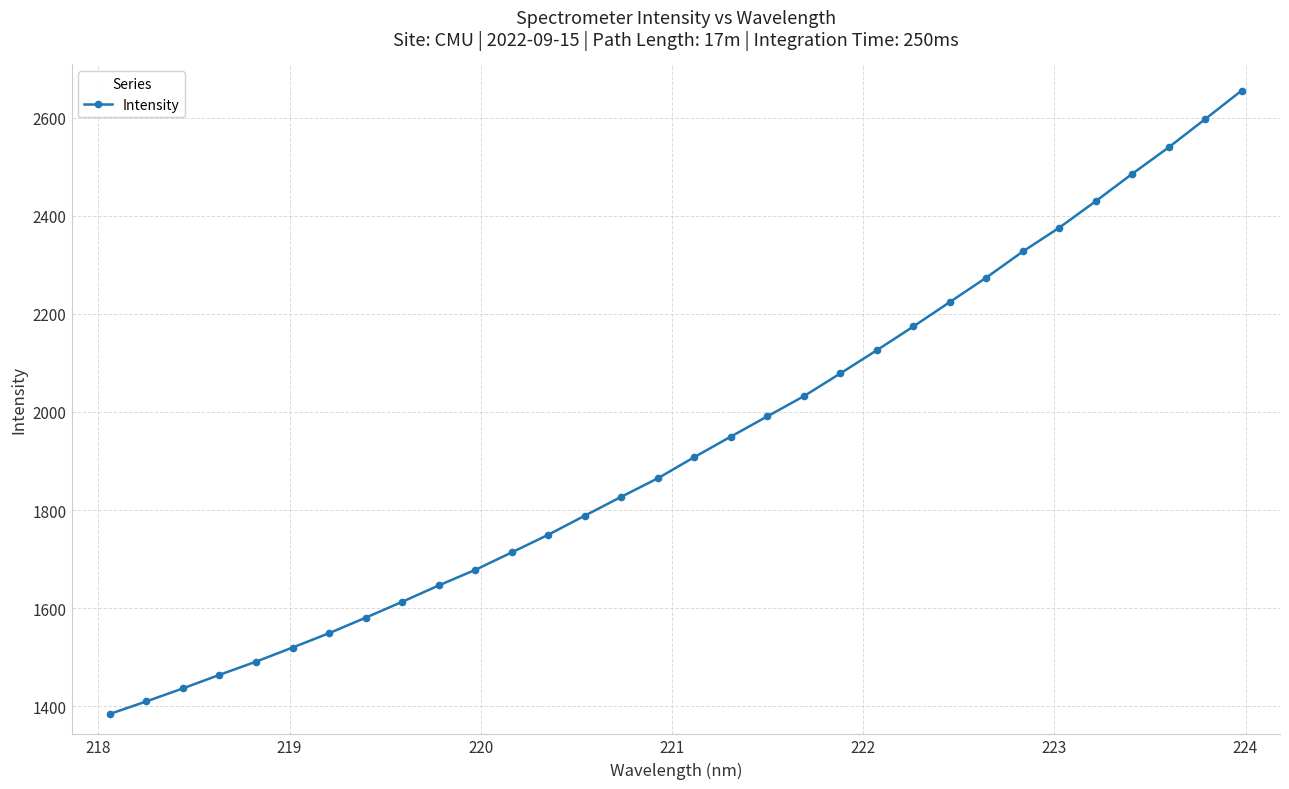

What is the difference between the maximum and second lowest values?

1245.0